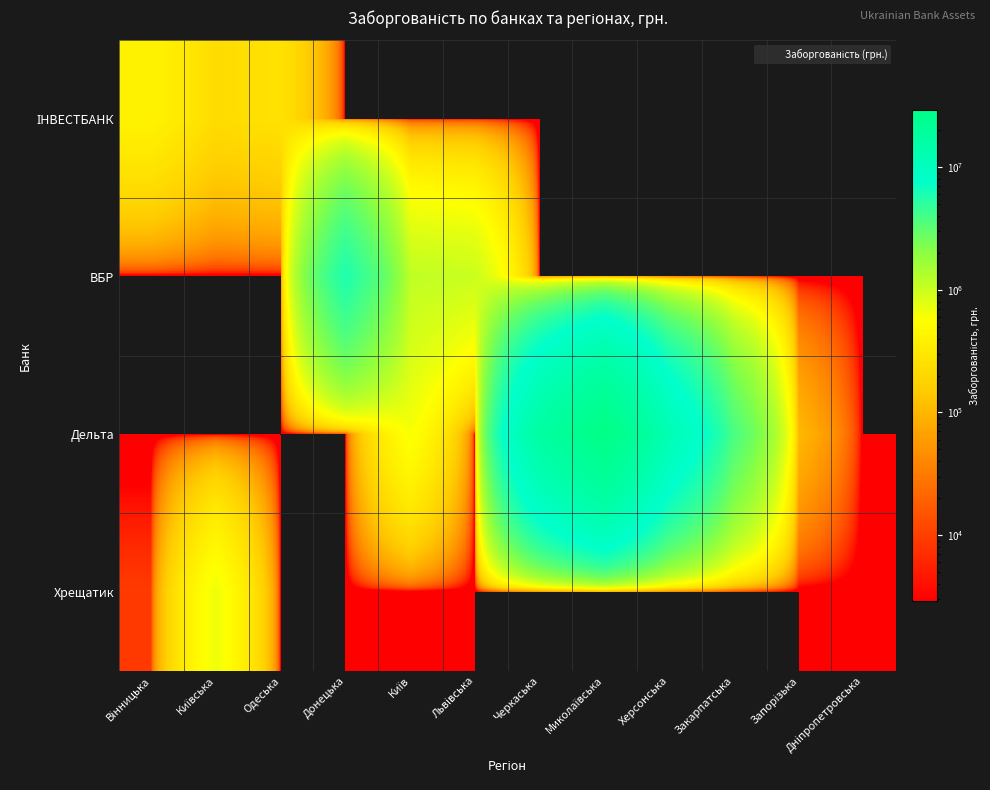

At which category is the sum across all series the highest?

Миколаївська